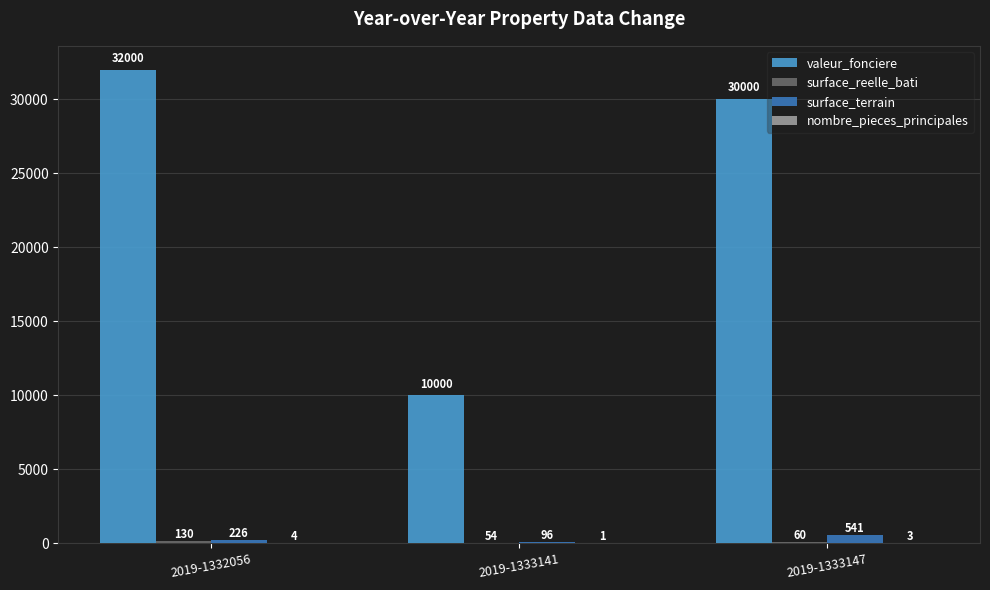

What is the total value across all series at 2019-1333147?

30604